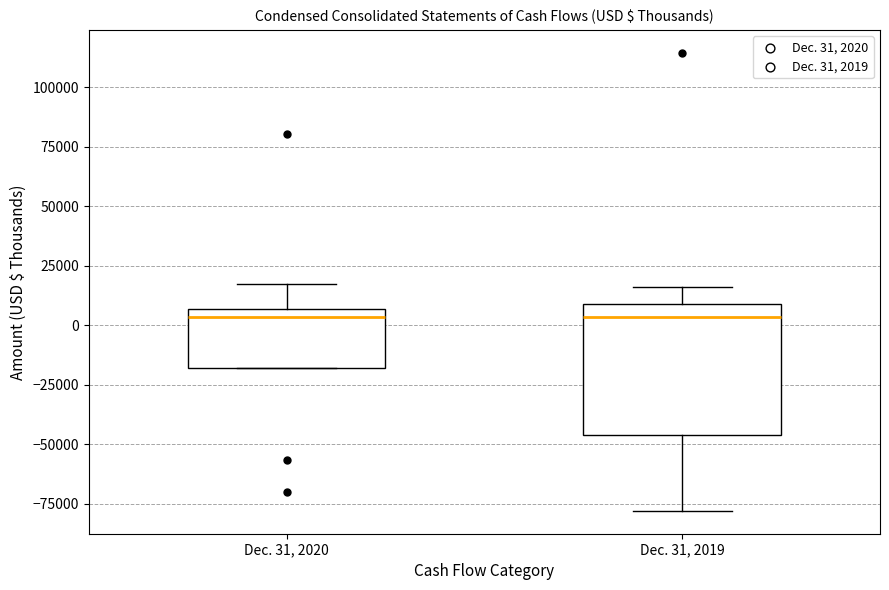

Reading left to right, read every box against the y-axis: the position of its median line, the range the box covers, and the ends of its whiskers. The values are not printed on the chart, so give them approximately, as read against the axis.

Dec. 31, 2020: median 5000 (just below the box's upper edge), box -20000 to 5000, whiskers -20000 to 15000
Dec. 31, 2019: median 5000, box -45000 to 10000, whiskers -80000 to 15000